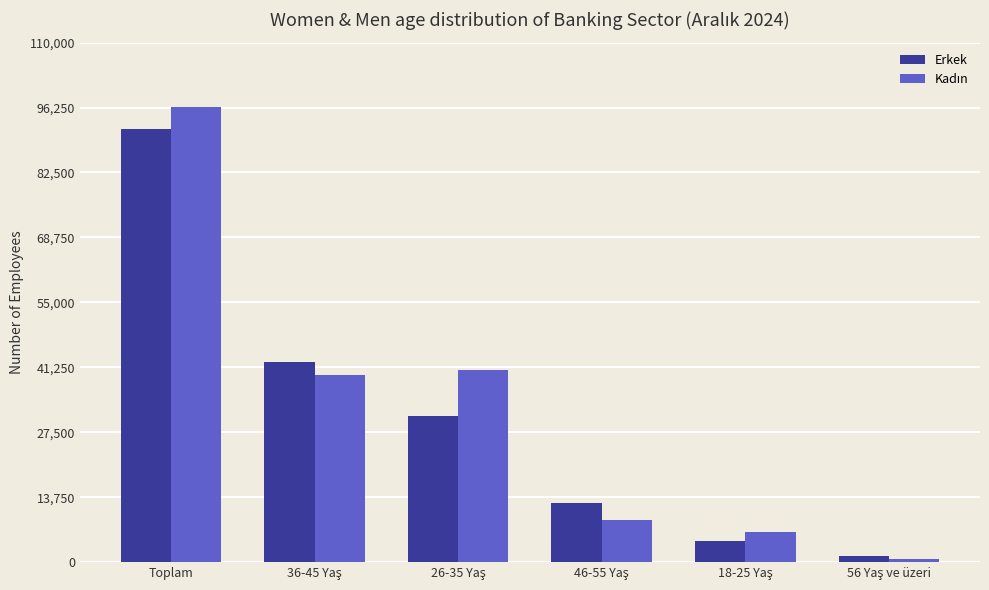

At which label does Erkek reach its peak?

Toplam